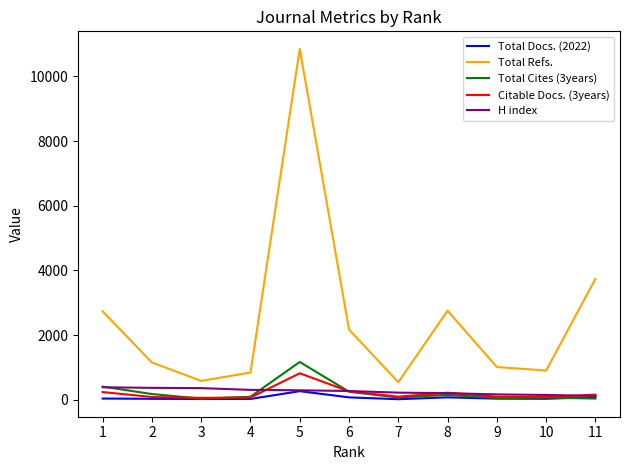

Is this an area chart (filled region under the line)?

No